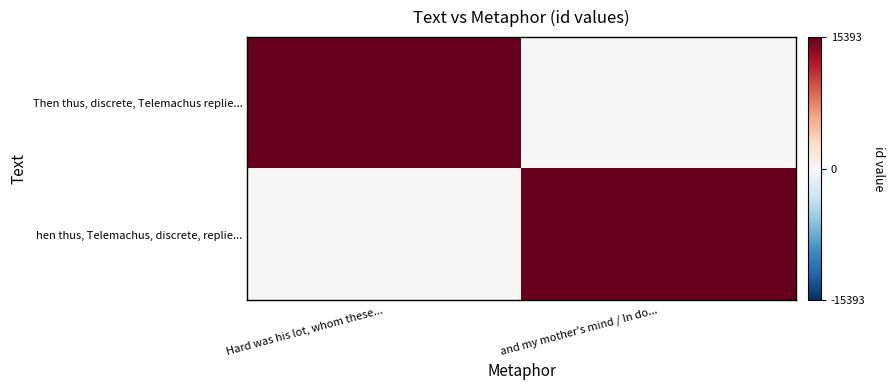

Reading left to right, transcribe all the data shown in this chart.

Then thus, discrete, Telemachus replie...: Hard was his lot, whom these...=15345	and my mother's mind / In do...=0
hen thus, Telemachus, discrete, replie...: Hard was his lot, whom these...=0	and my mother's mind / In do...=15393